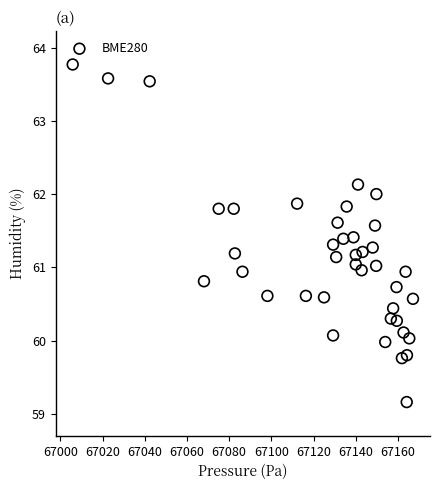

What is the range of Y values (max minus min)?

4.6